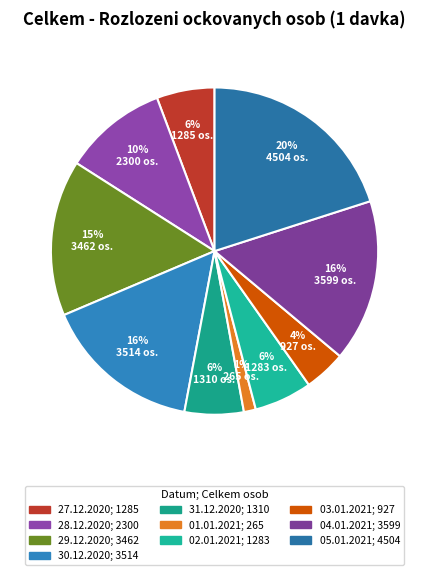

How many slices are in this pie chart?

10